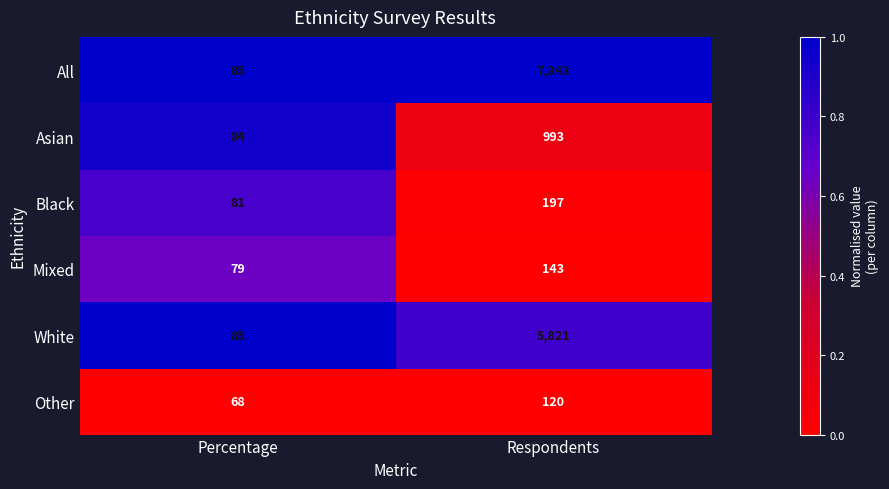

Reading left to right, transcribe all the data shown in this chart.

All: Percentage=85	Respondents=7343
Asian: Percentage=84	Respondents=993
Black: Percentage=81	Respondents=197
Mixed: Percentage=79	Respondents=143
White: Percentage=85	Respondents=5821
Other: Percentage=68	Respondents=120